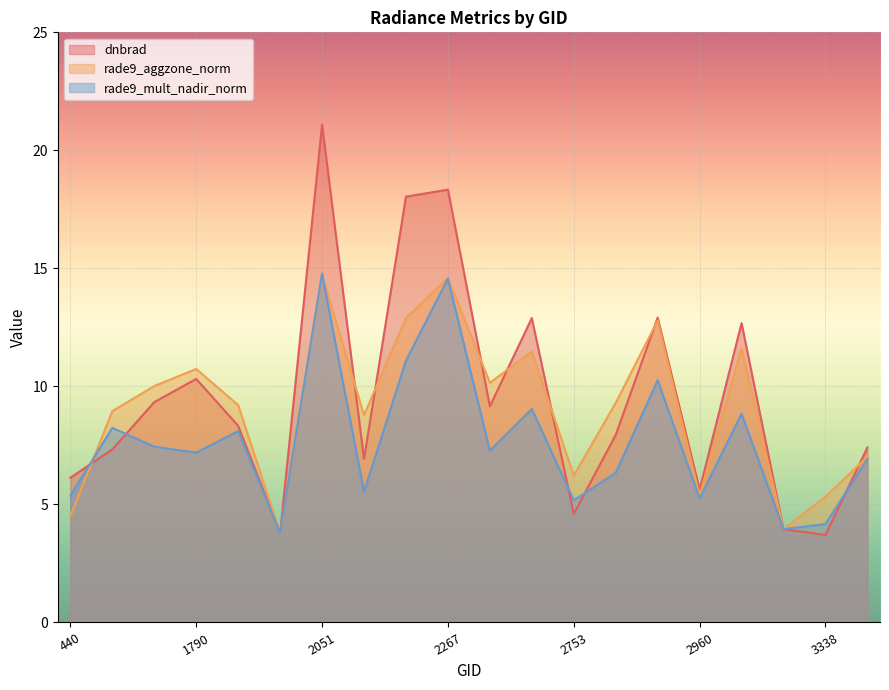

Which has a higher value, 2249 or 2690?

2249